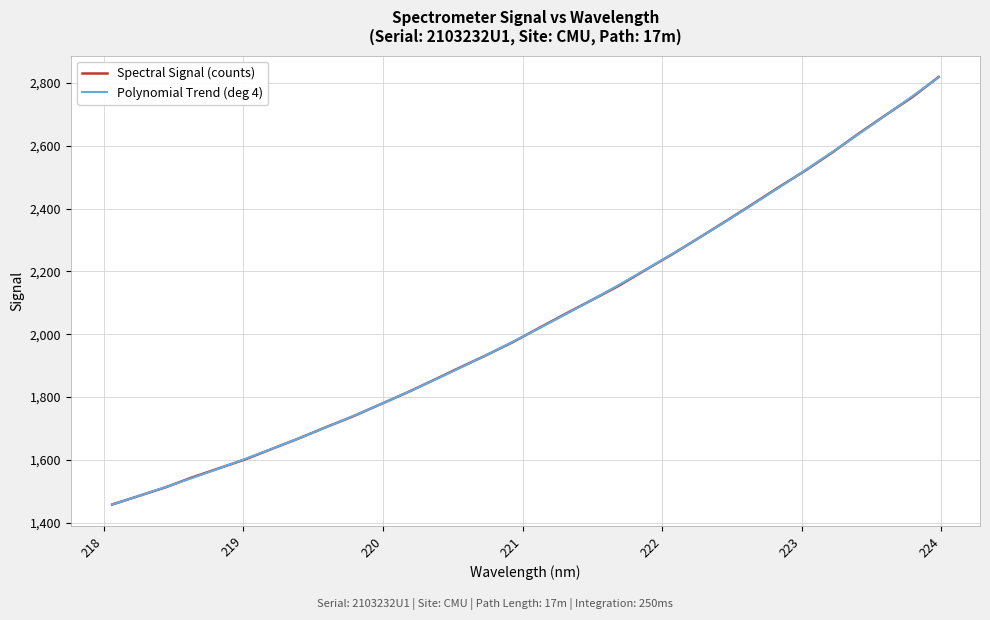

Which series has the largest range (max minus min)?

Spectral Signal (counts)